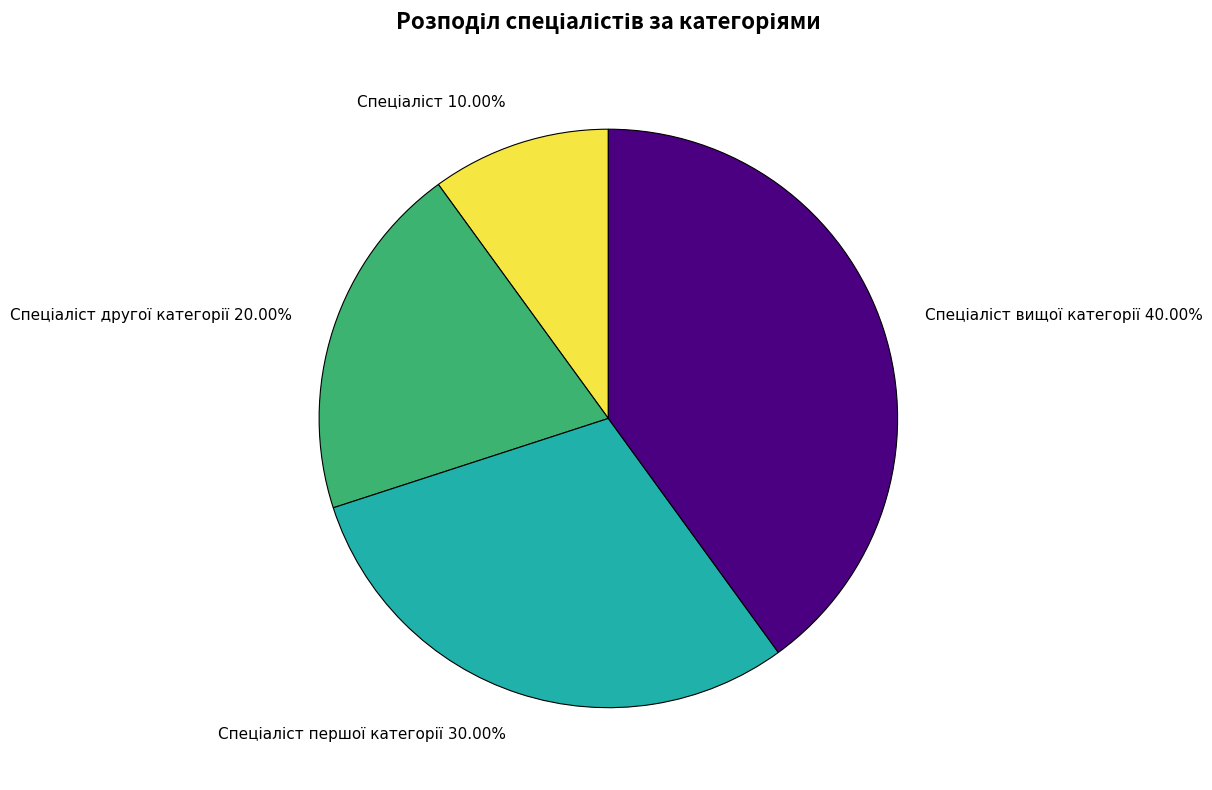

Is there any slice that represents more than half of the pie?

No